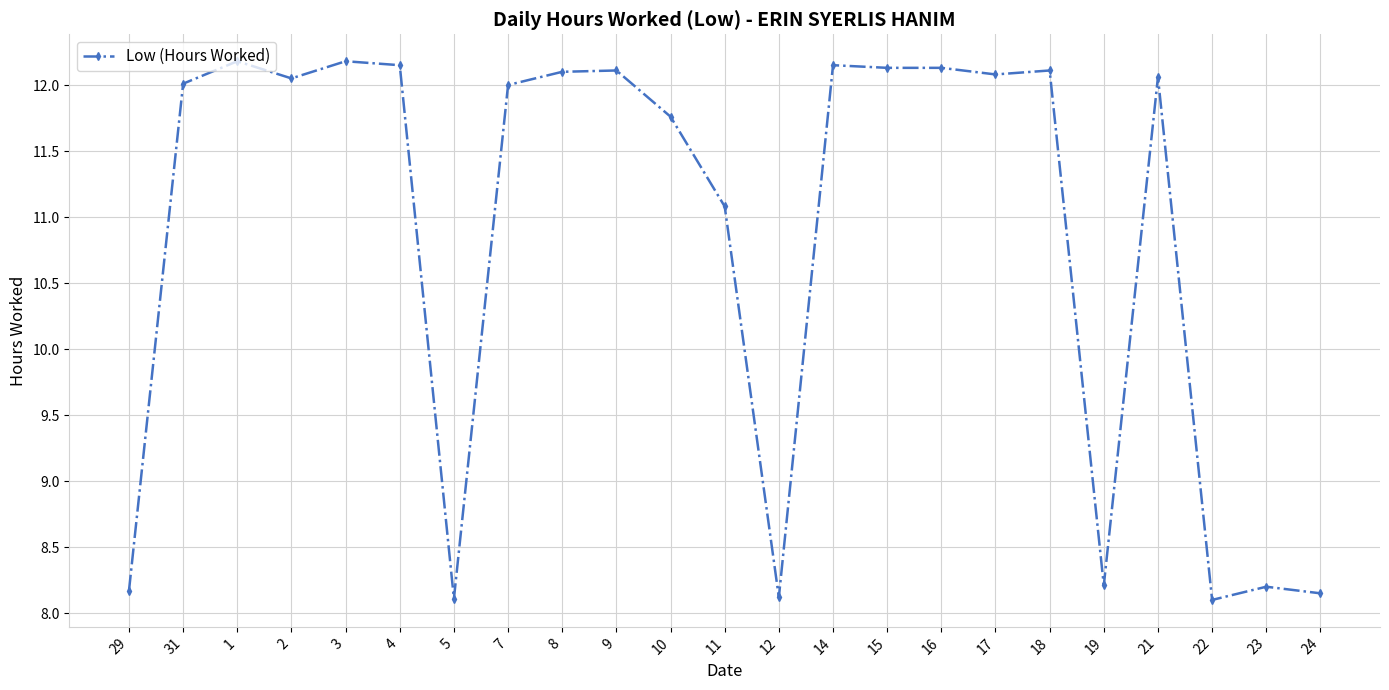

What is the sum of all values?

249.3